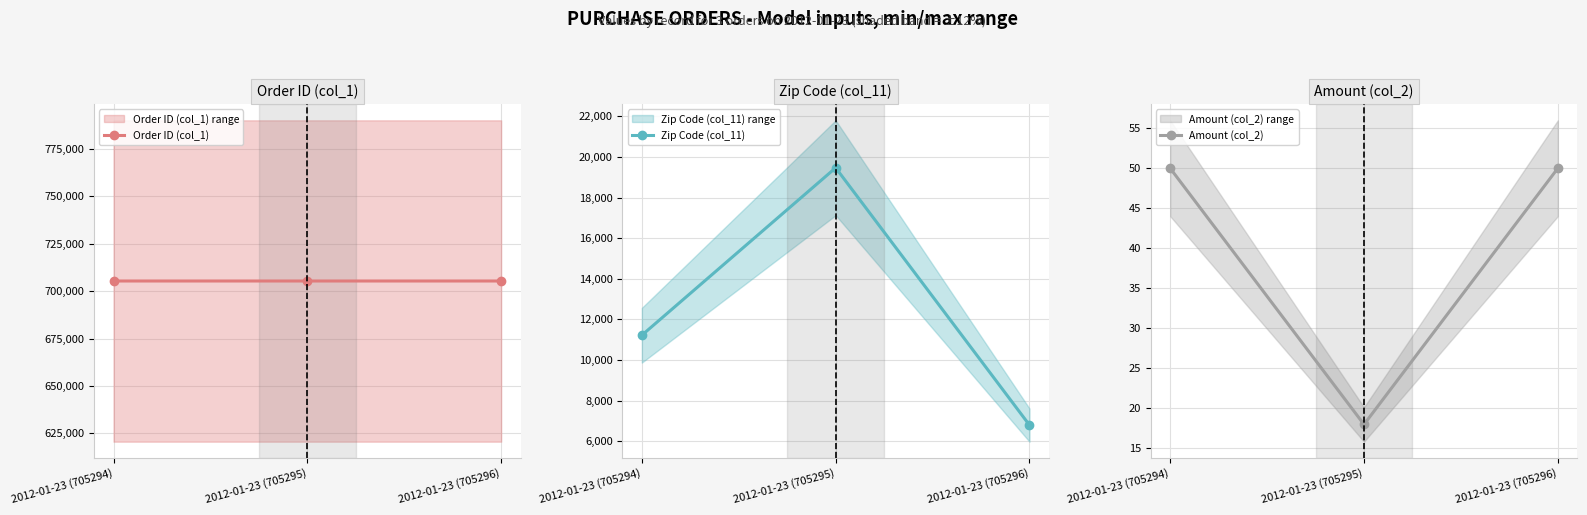

What is the minimum value for Zip Code (col_11)?

6801